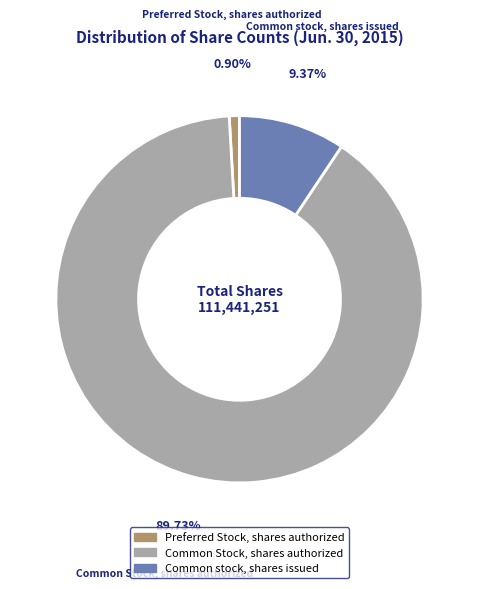

Count the number of slices in the pie.

3